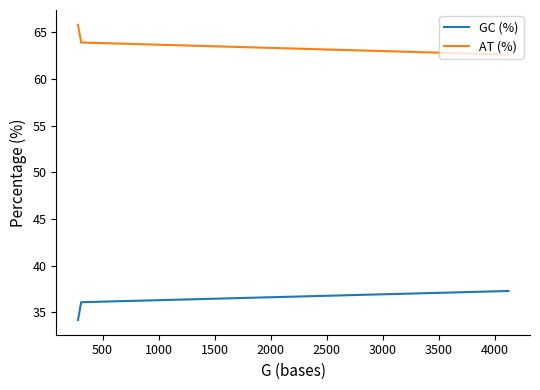

How many lines are shown in the chart?

2